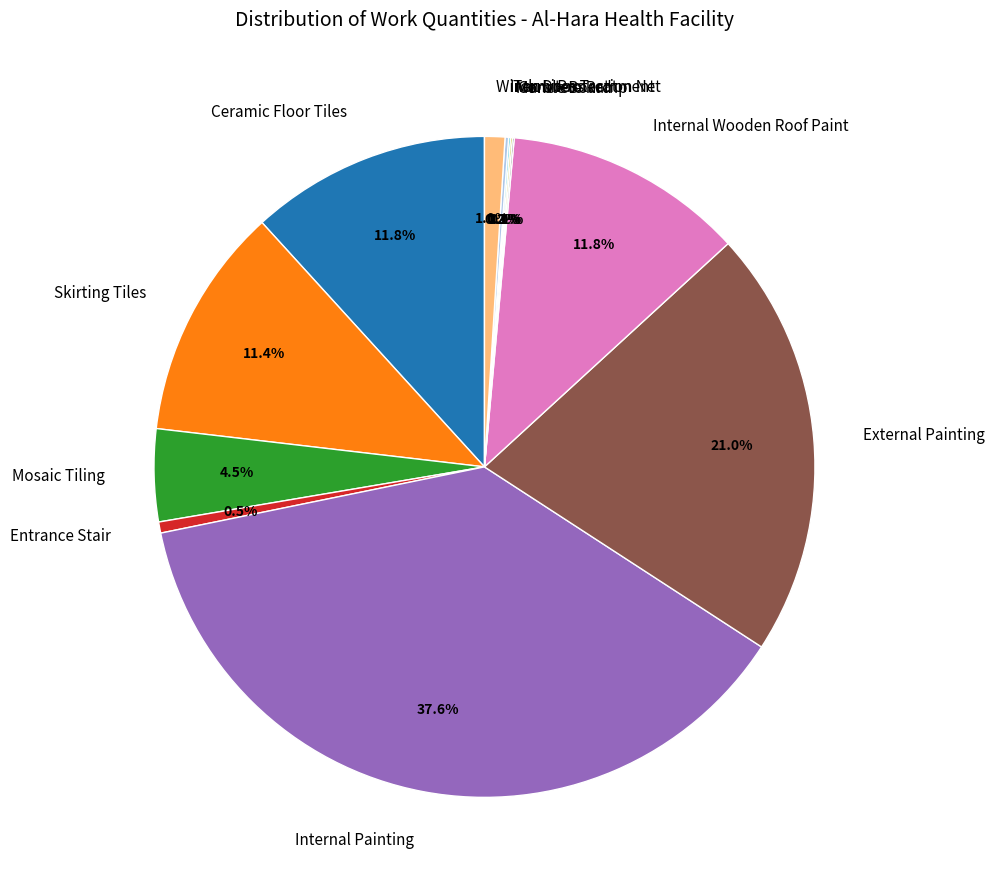

Which category has the biggest portion of the pie?

Internal Painting